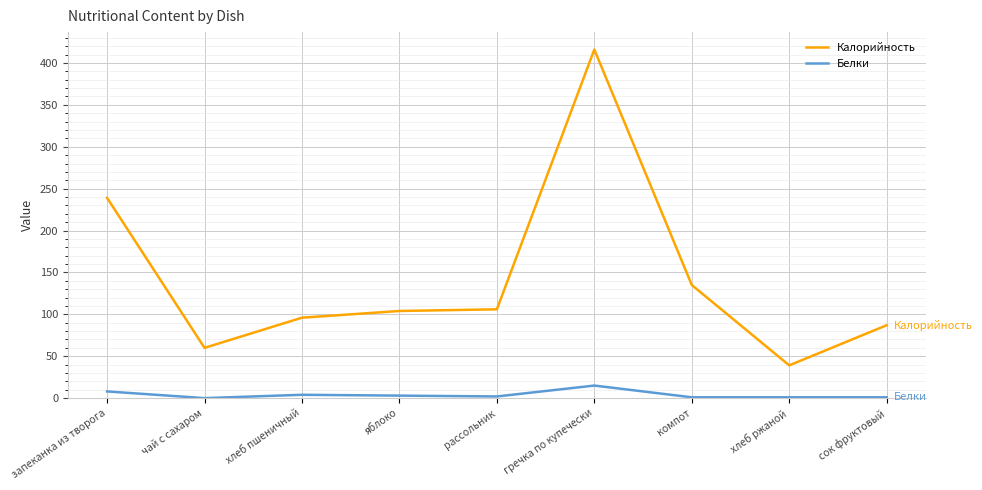

What is the total value across all series at рассольник?

108.0